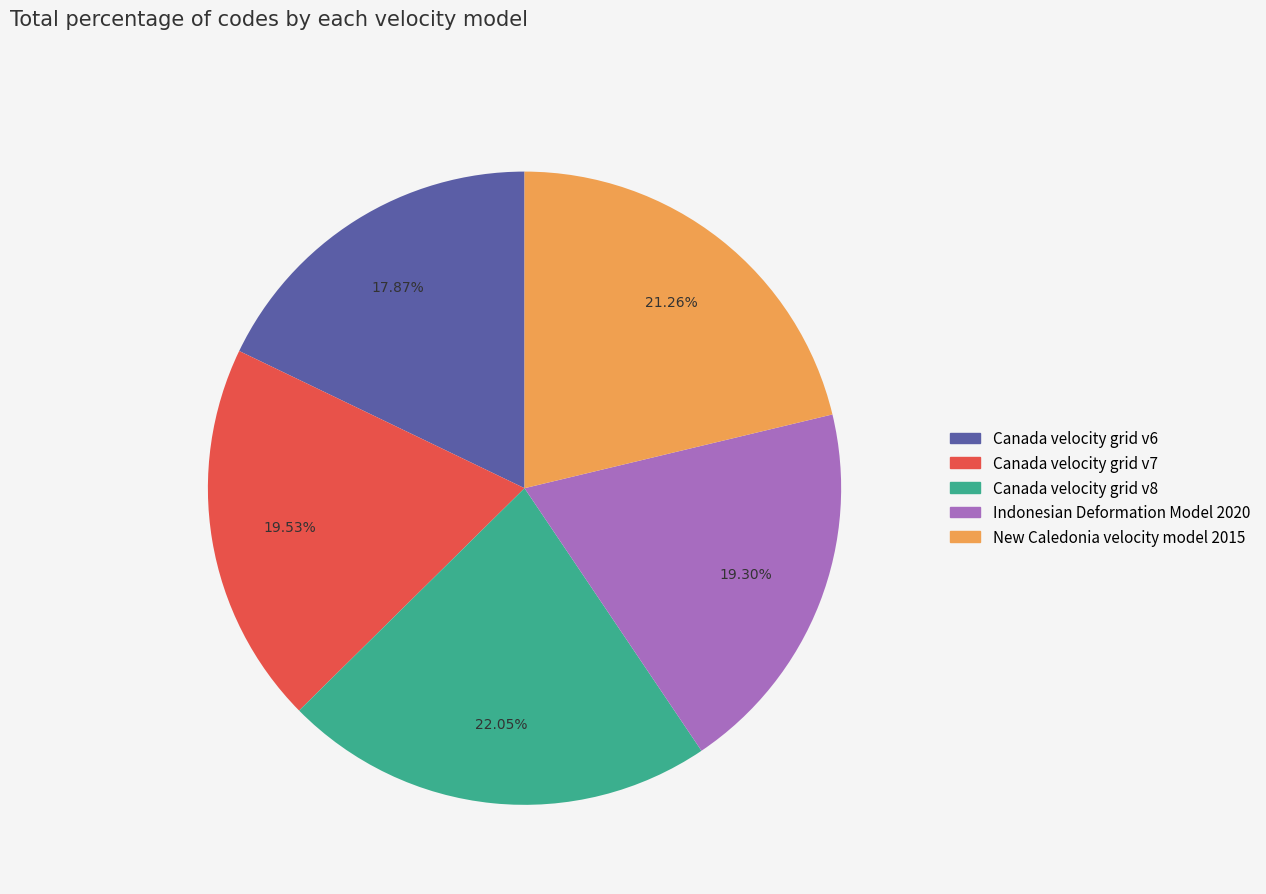

How many segments does this pie chart have?

5